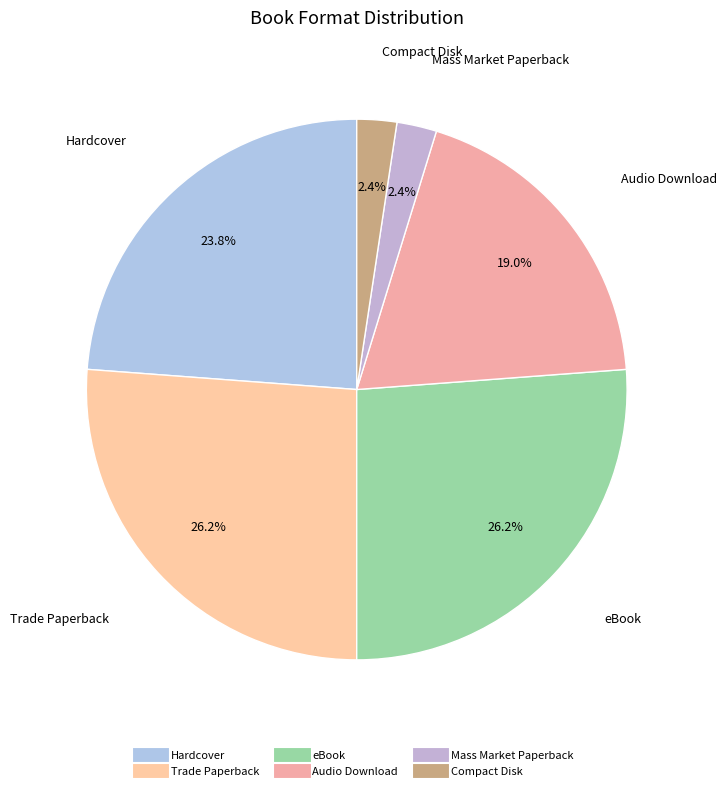

To the nearest percent, what is the difference between the largest and smallest slice percentages?

24%